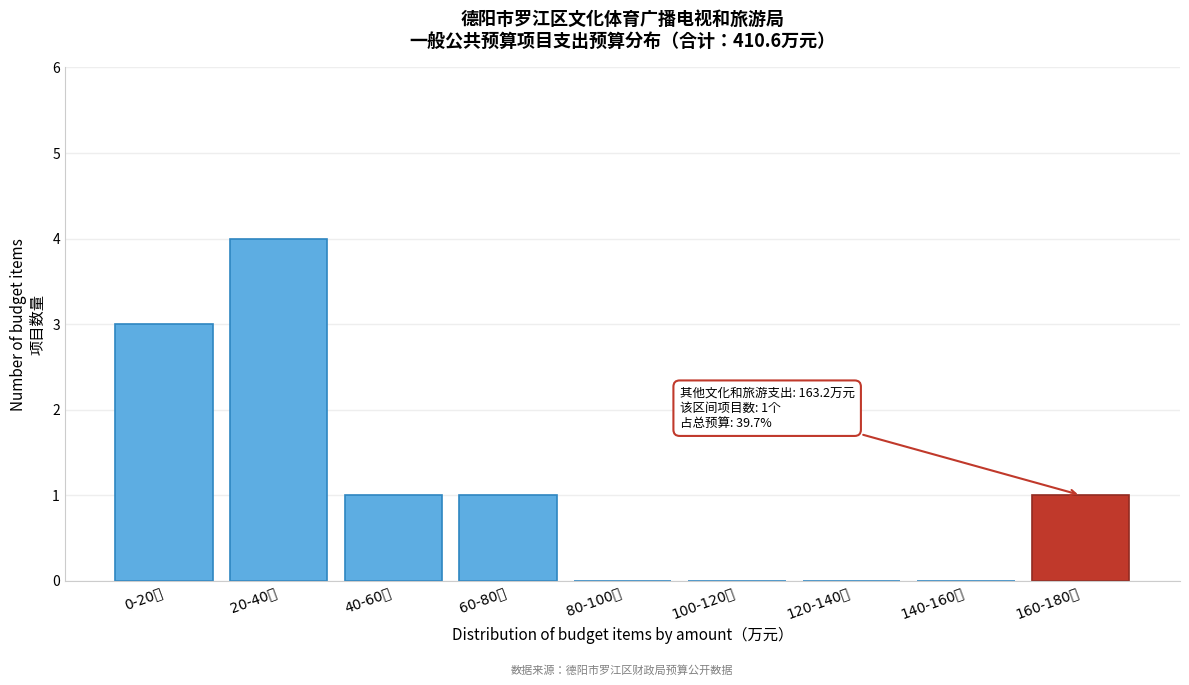

Reading left to right, list all the values displayed in this chart.

0-20万=3	20-40万=4	40-60万=1	60-80万=1	80-100万=0	100-120万=0	120-140万=0	140-160万=0	160-180万=1